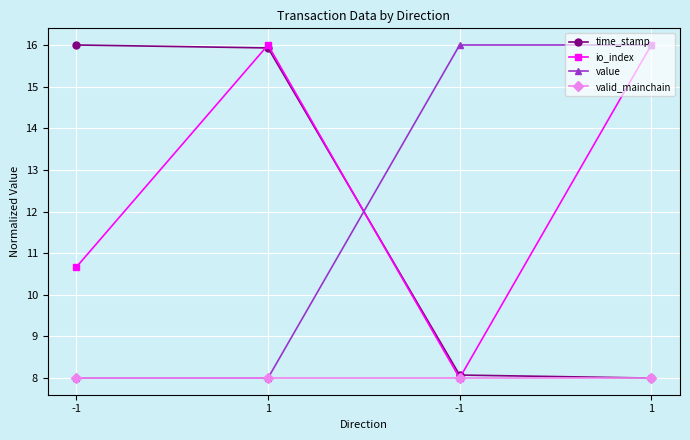

What are all the series names shown in the legend?

time_stamp, io_index, value, valid_mainchain